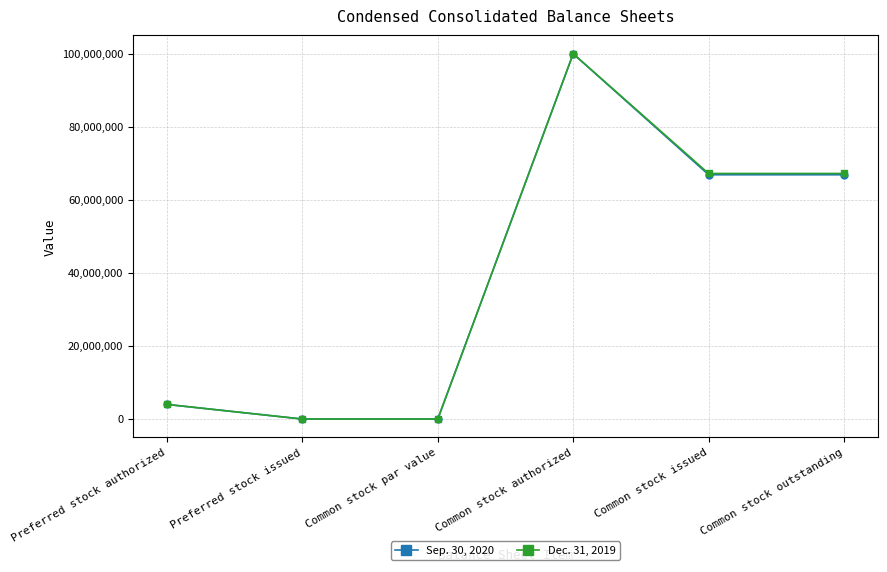

Between Preferred stock authorized and Common stock issued, which series saw the biggest shift?

Dec. 31, 2019